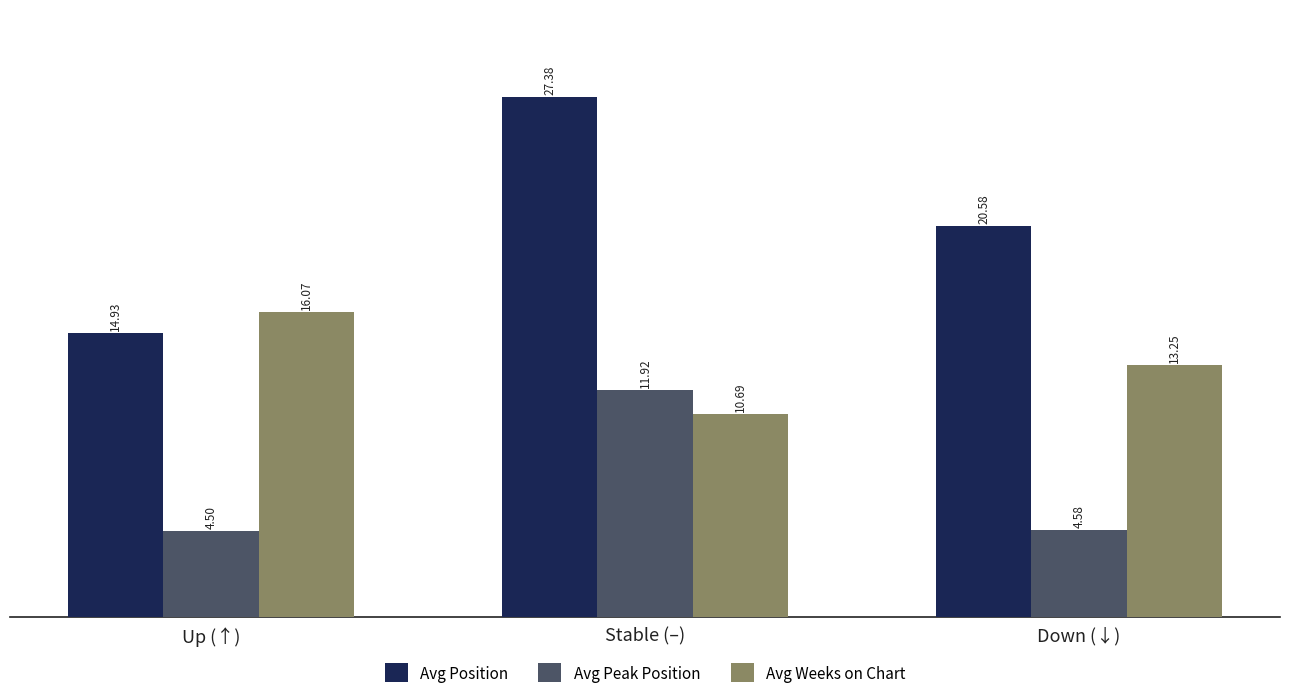

Which series has the largest total across all categories?

Avg Position